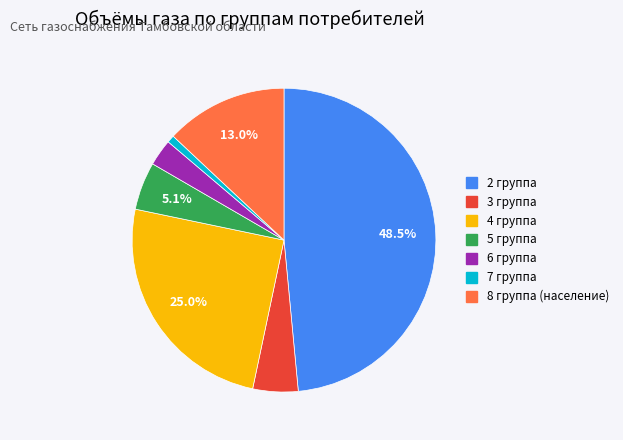

What is the ratio of the value at 8 группа (население) to the value at 2 группа?

0.3